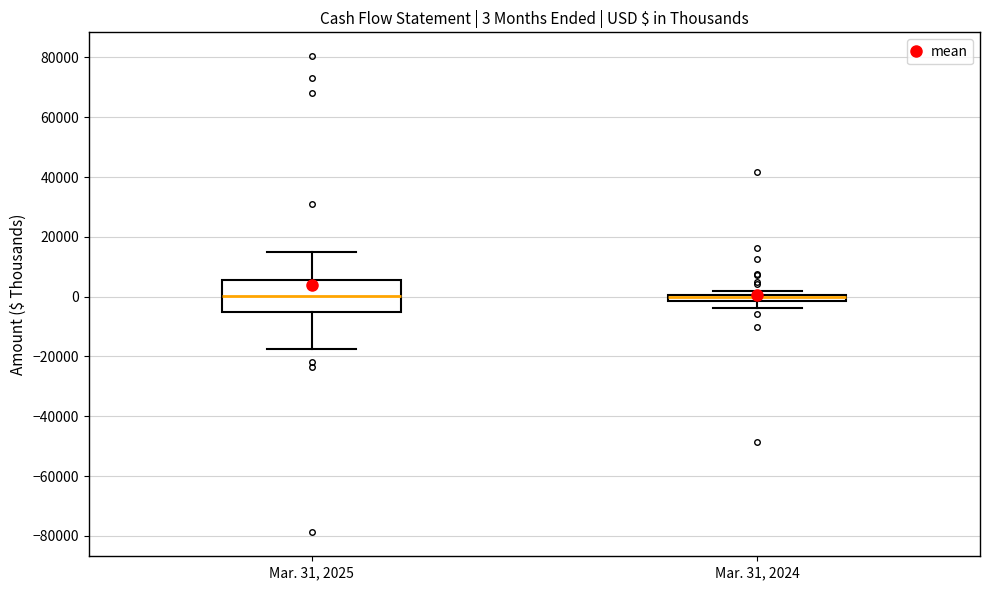

Comparing the boxes themselves (not the whiskers), which one is the tallest?

Mar. 31, 2025